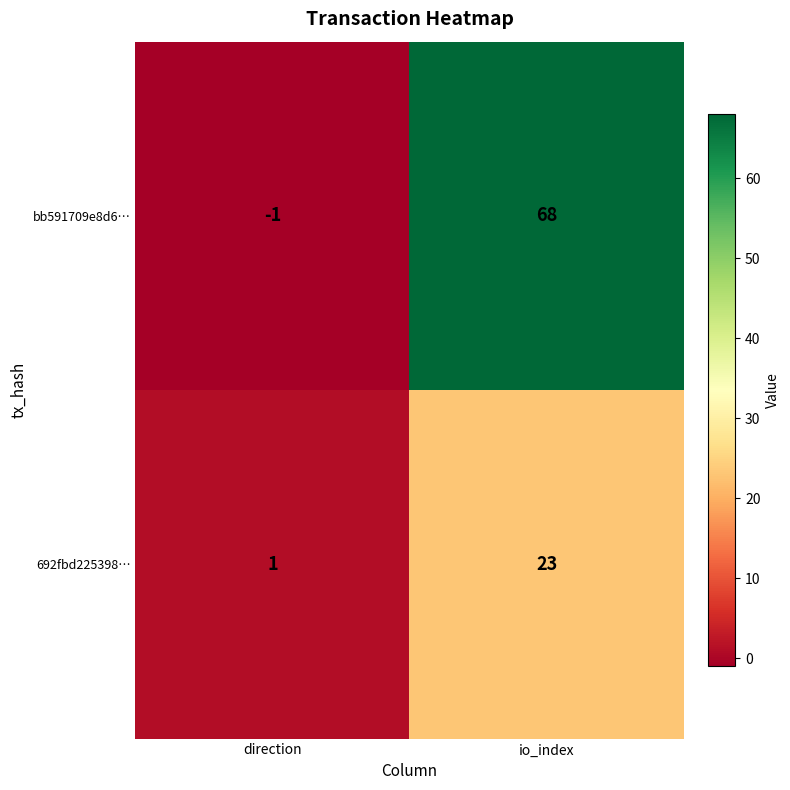

At which category is the sum across all series the highest?

io_index